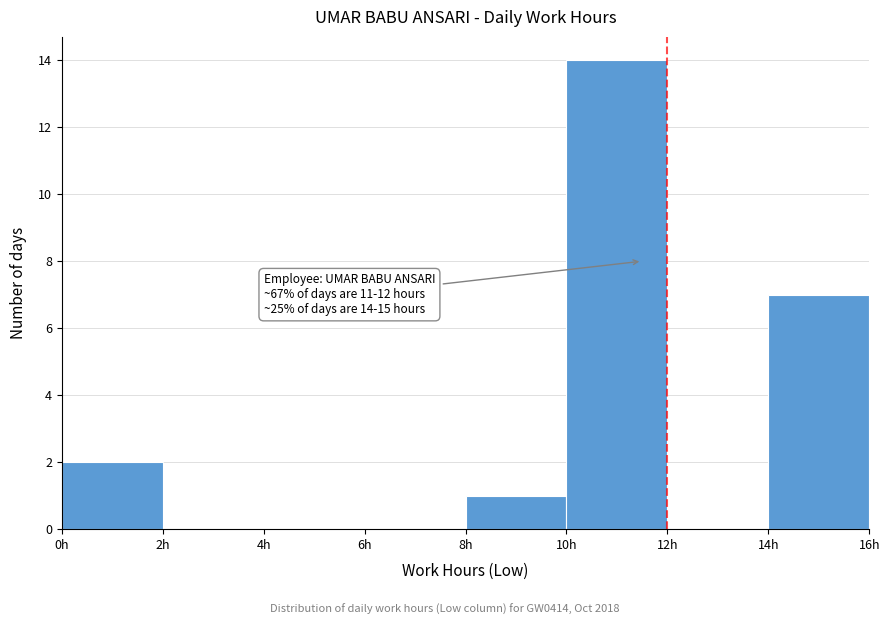

Over which range of the x-axis is the bar tallest?

10 to 12